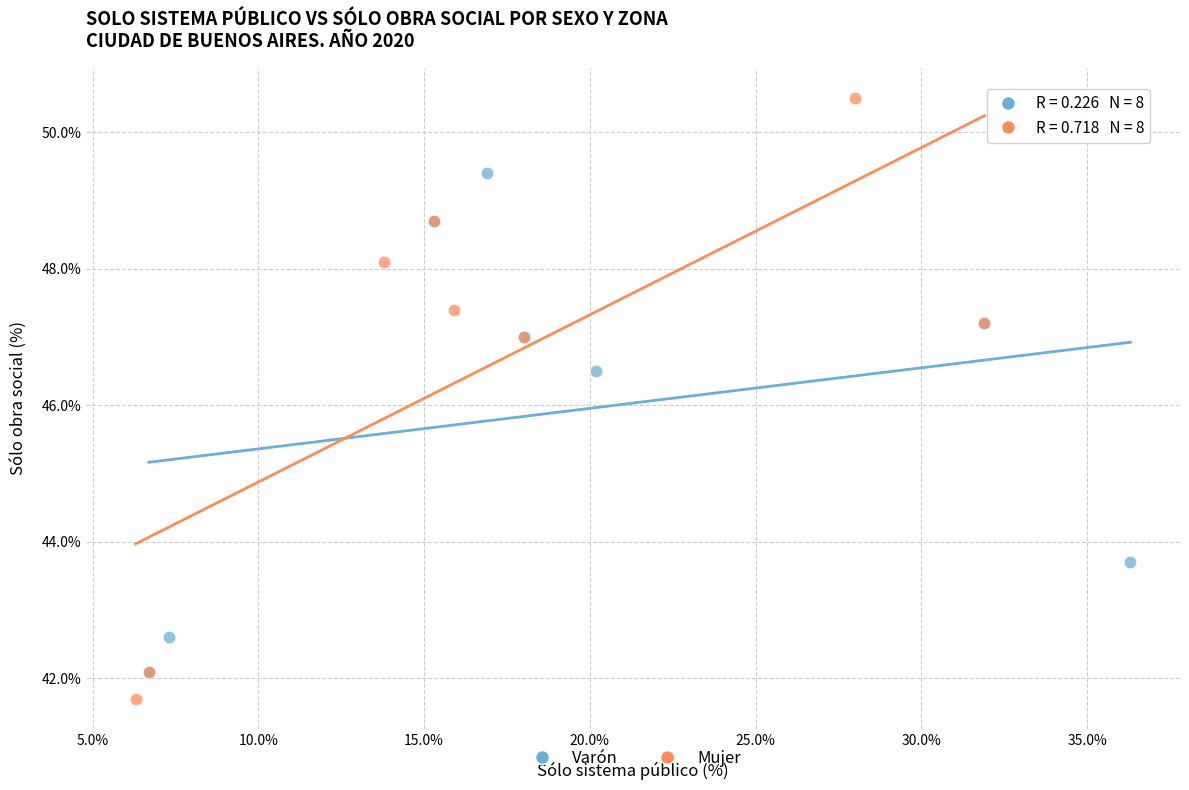

Which series reaches the maximum Y coordinate?

Mujer